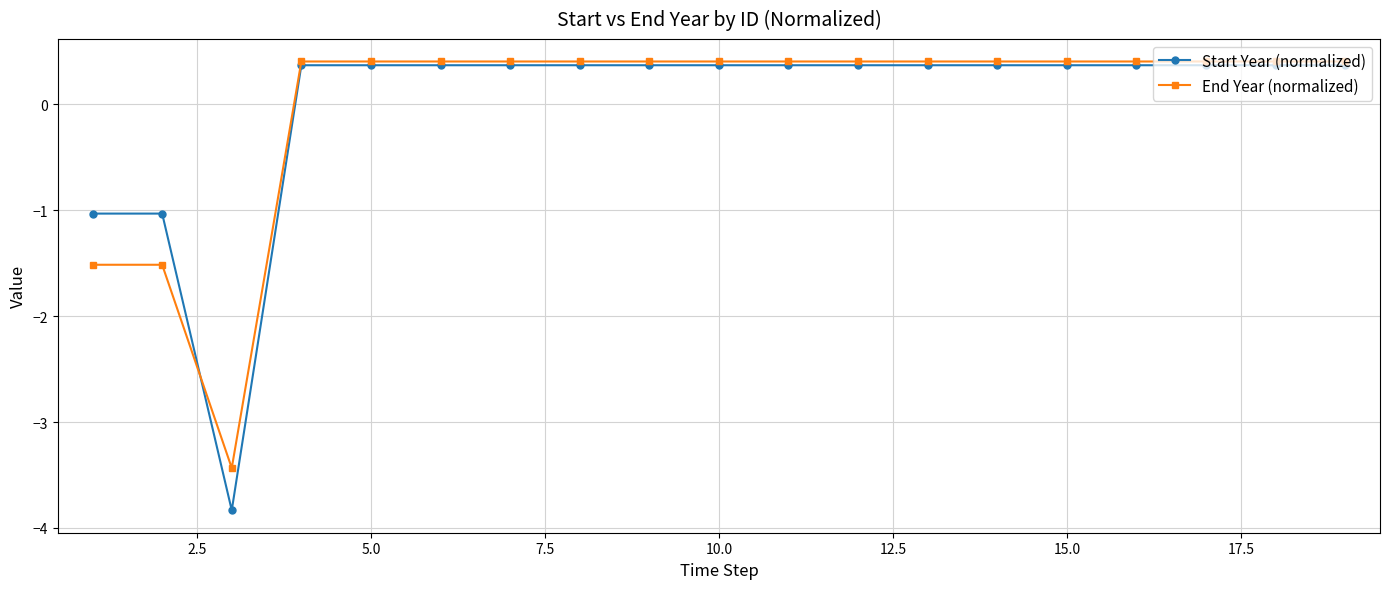

How many data points in Start Year (normalized) are above 0?

16